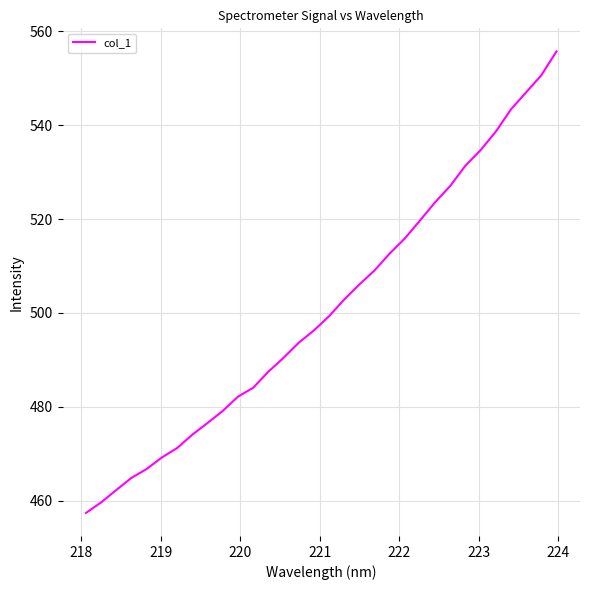

What is the minimum value shown in the chart?

457.4